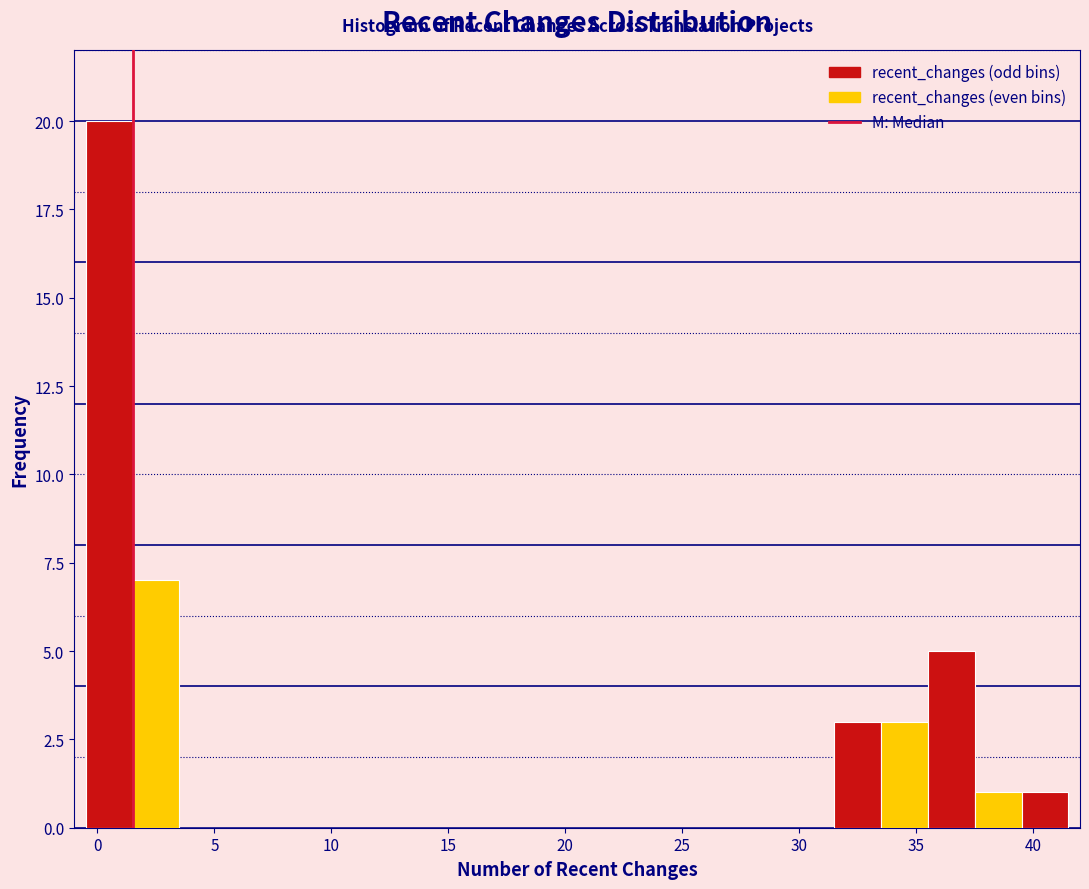

Which range on the x-axis has the tallest bar?

-0.5 to 1.5